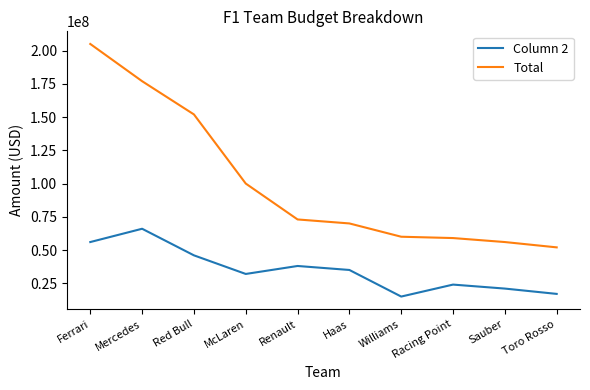

What is the sum of all Total values?

1004000000